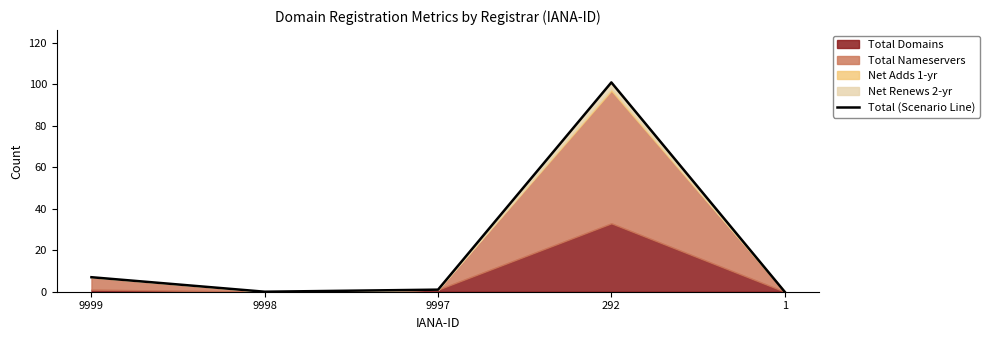

At which label does the data first exceed 1?

9999